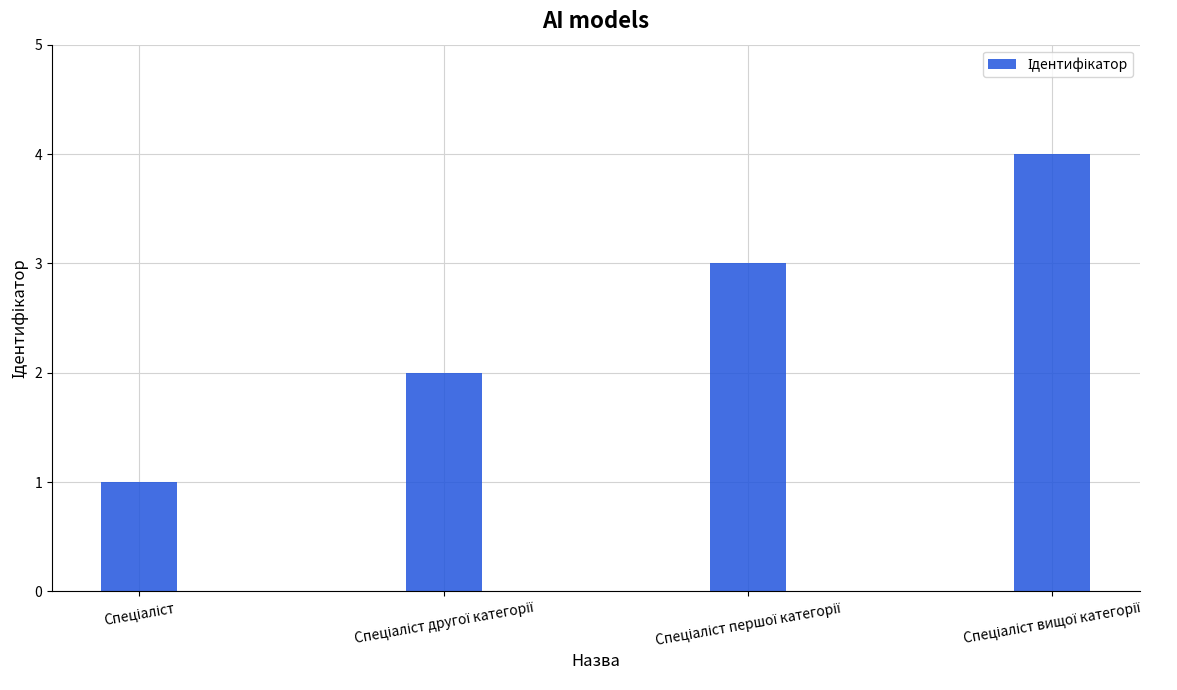

What is the maximum value shown in the chart?

4